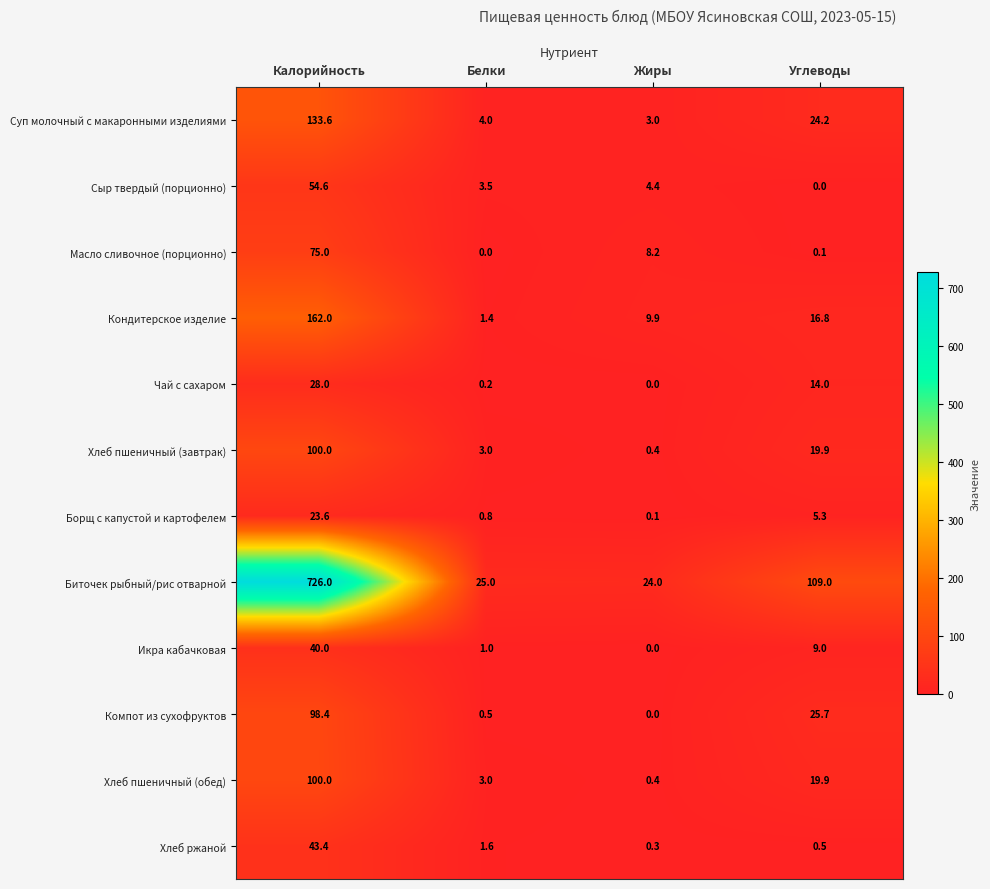

What is the sum of all Масло сливочное (порционно) values?

83.3